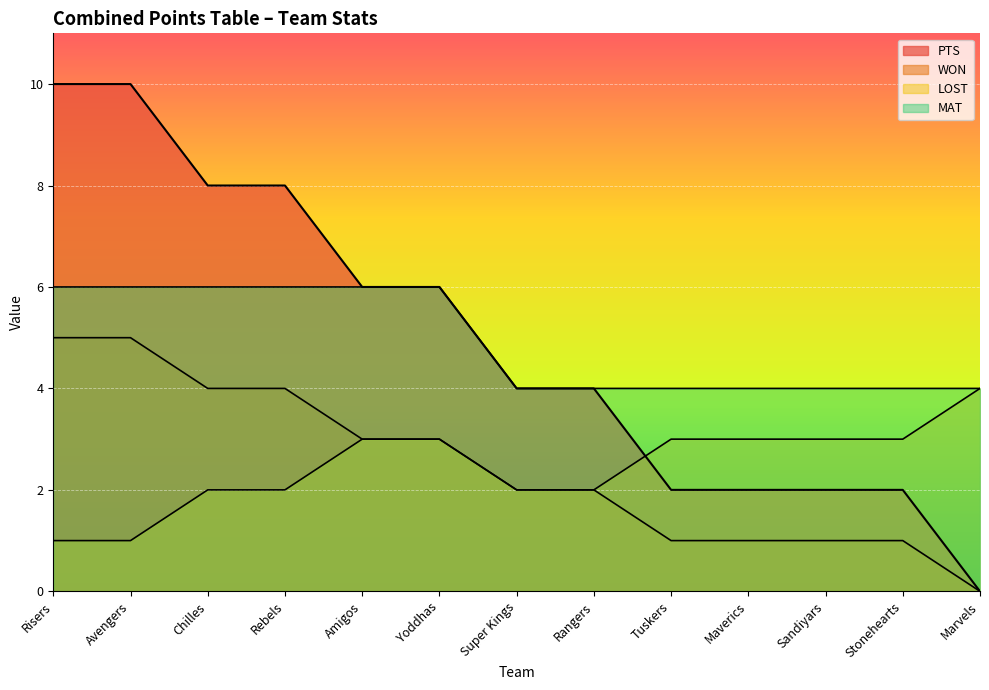

What is the average value of the LOST series?

2